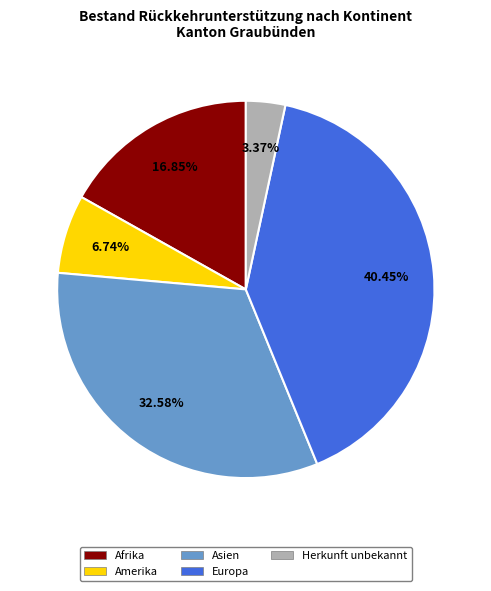

What is the smallest slice in the pie chart?

Herkunft unbekannt